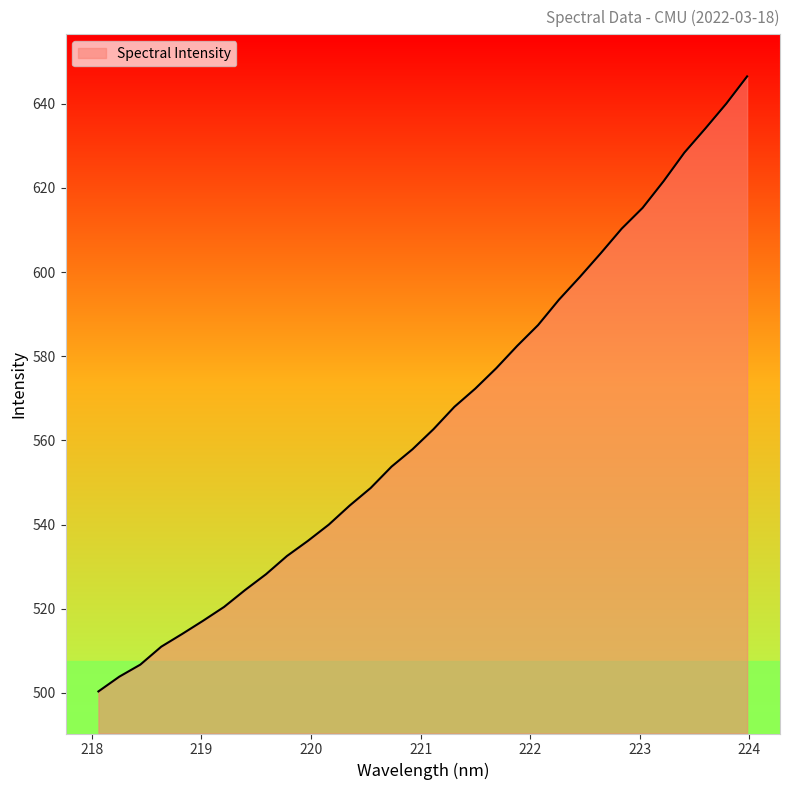

What is the maximum value shown in the chart?

646.5